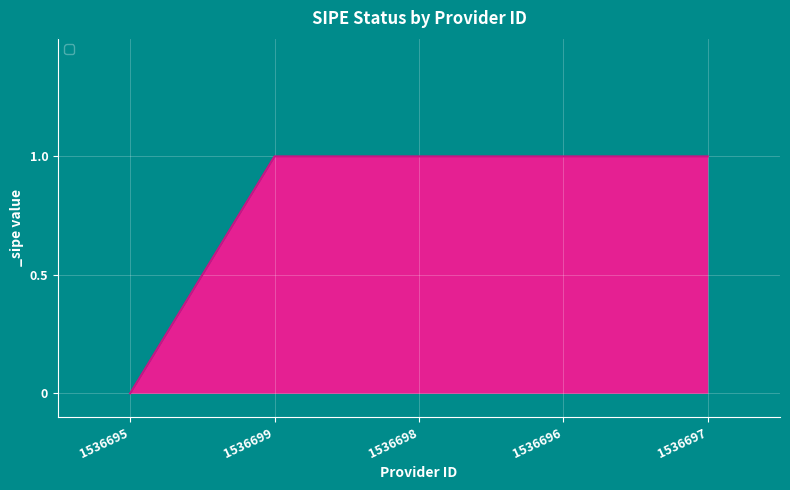

How many values are above zero?

4